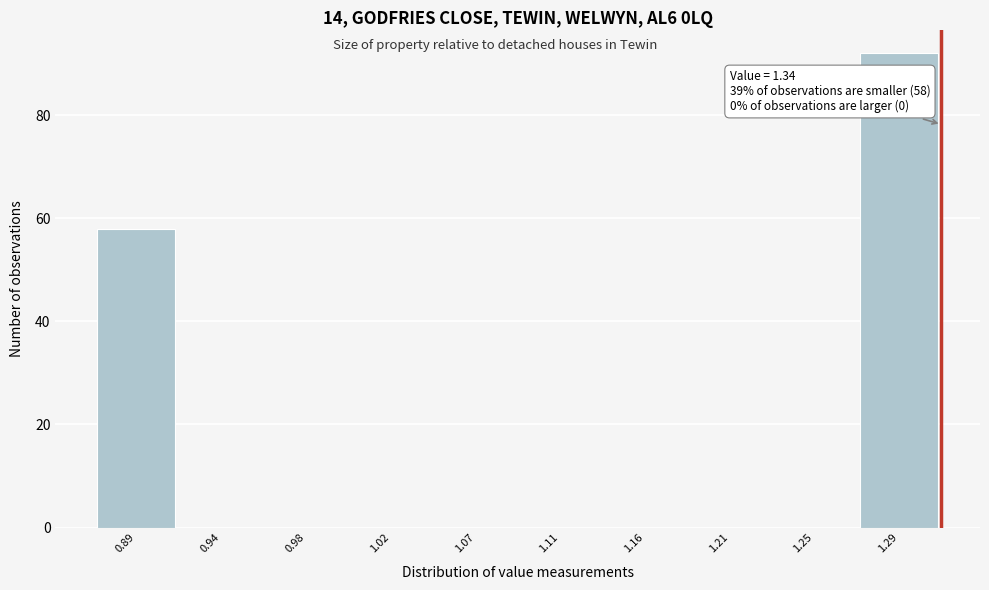

Reading left to right, extract all data points from this chart.

0.89=58	0.94=0	0.98=0	1.02=0	1.07=0	1.11=0	1.16=0	1.21=0	1.25=0	1.29=92